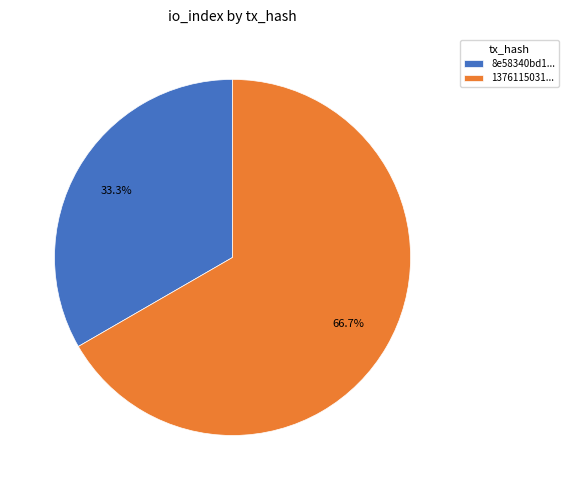

What is the majority slice?

1376115031...